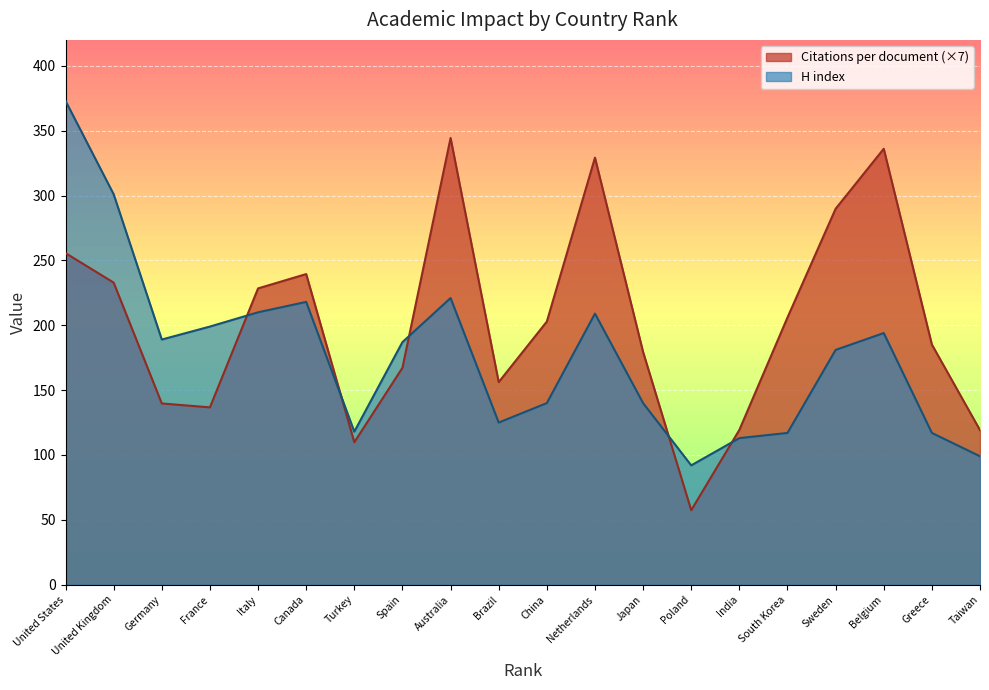

Which series has the largest total across all categories?

Citations per document (×7)